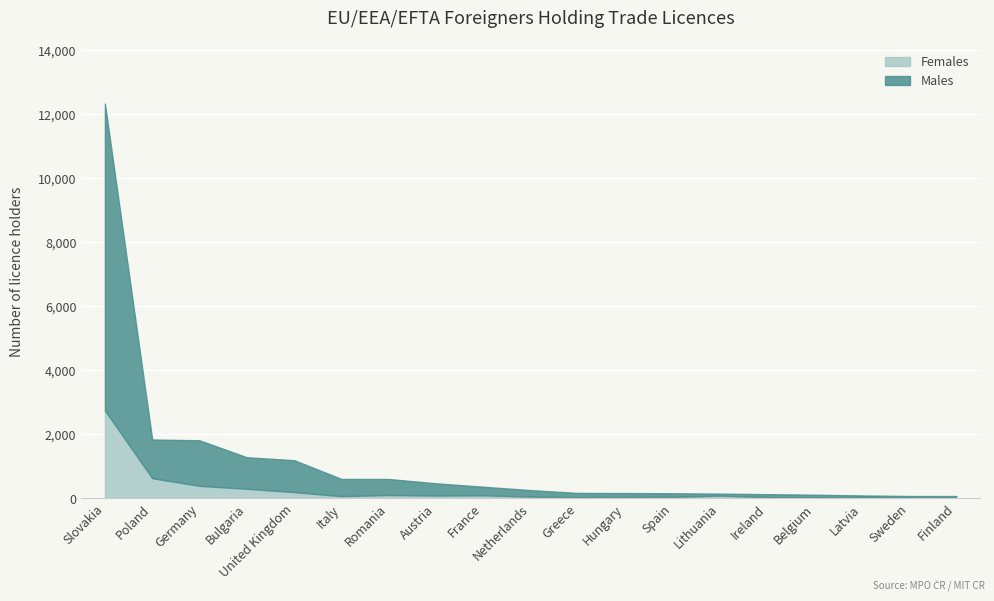

What is the difference between the maximum and minimum values in the Males series?

9544